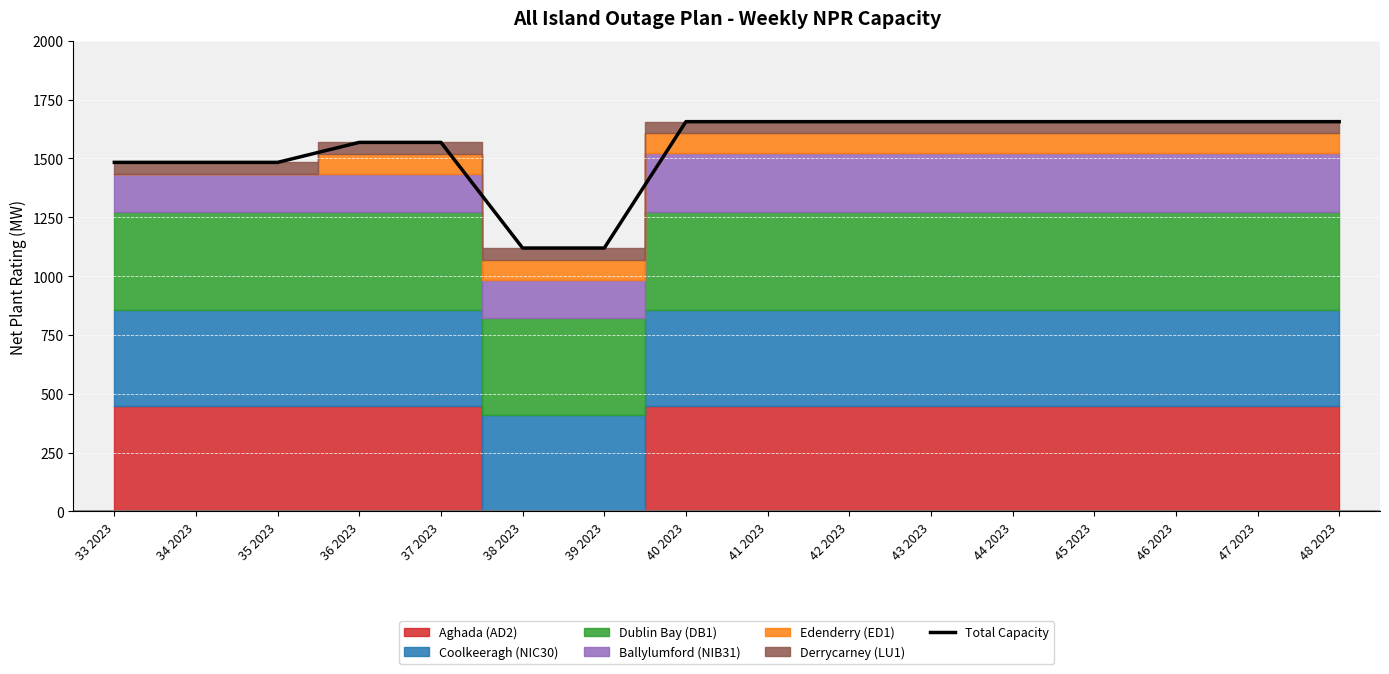

What is the ratio of the value at 46 2023 to the value at 36 2023?

1.1